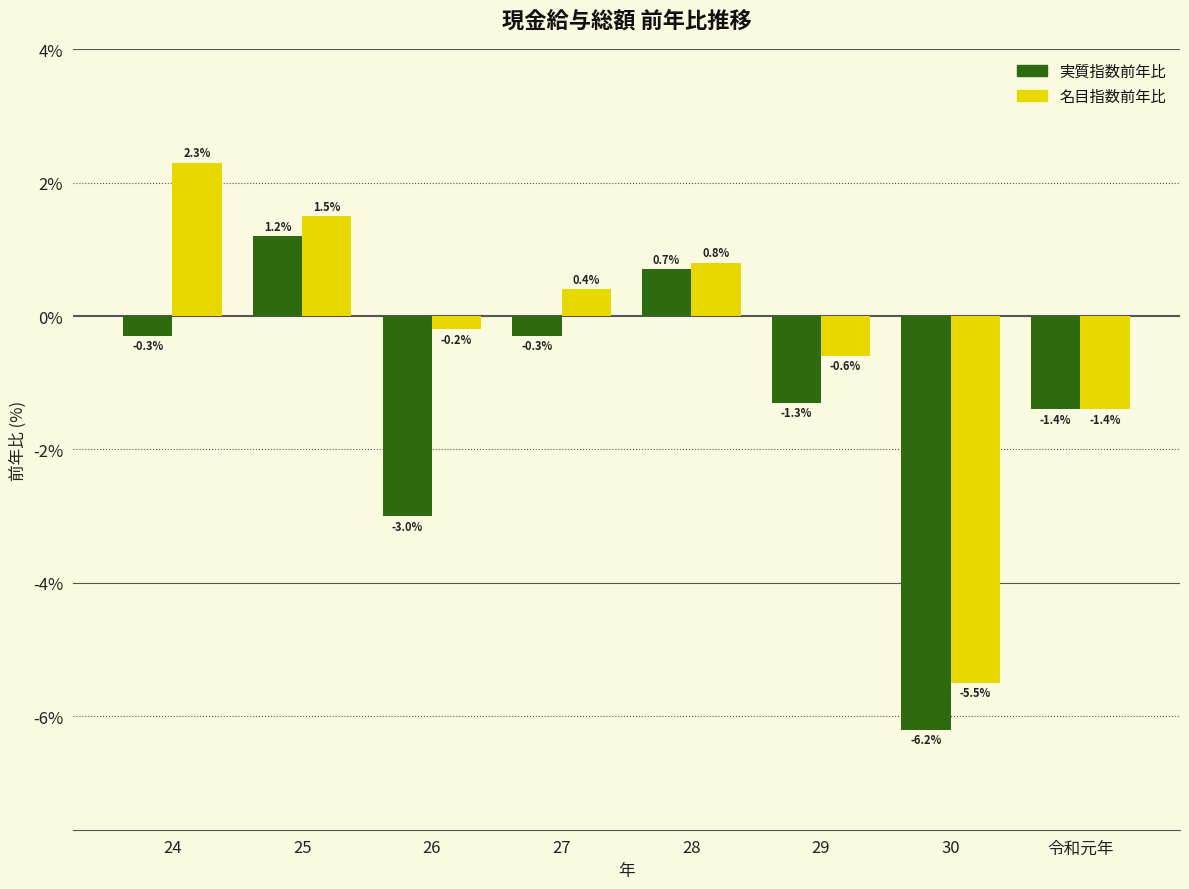

Rank the series by their maximum value, from highest to lowest.

名目指数前年比, 実質指数前年比